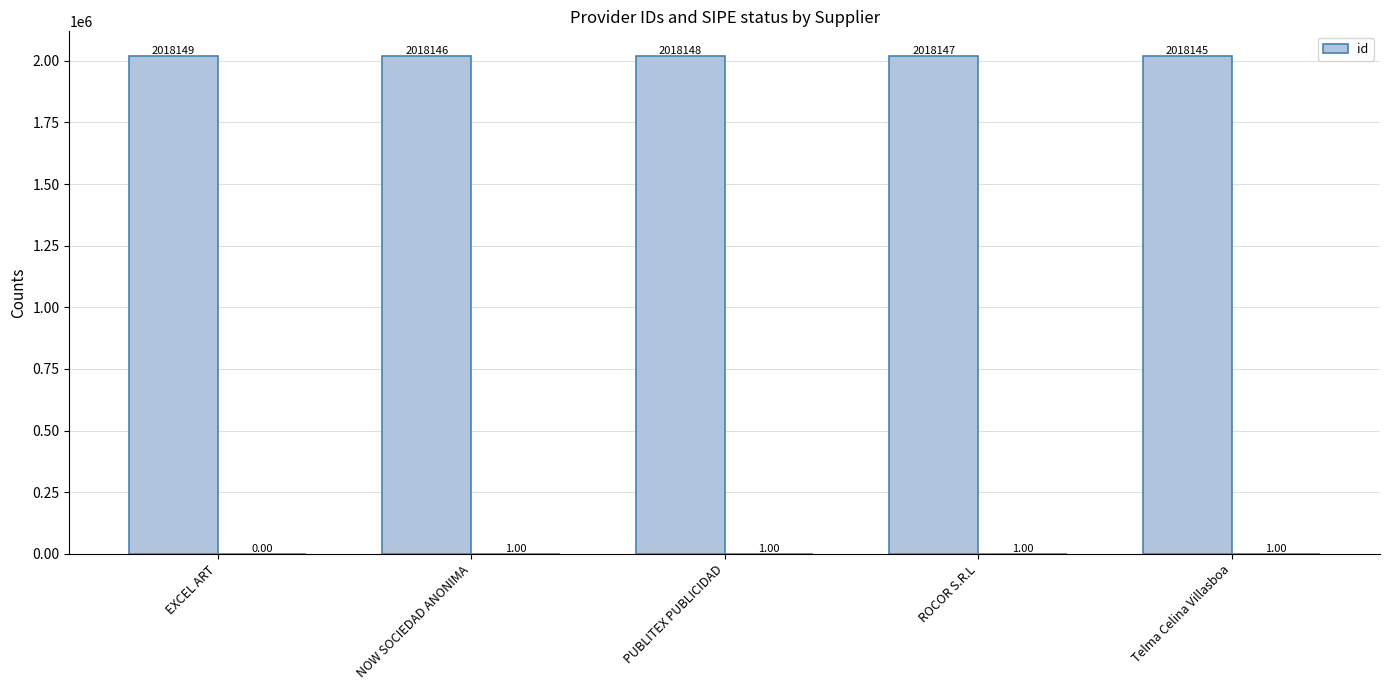

What is the sum of the values at NOW SOCIEDAD ANONIMA and PUBLITEX PUBLICIDAD?

4036294